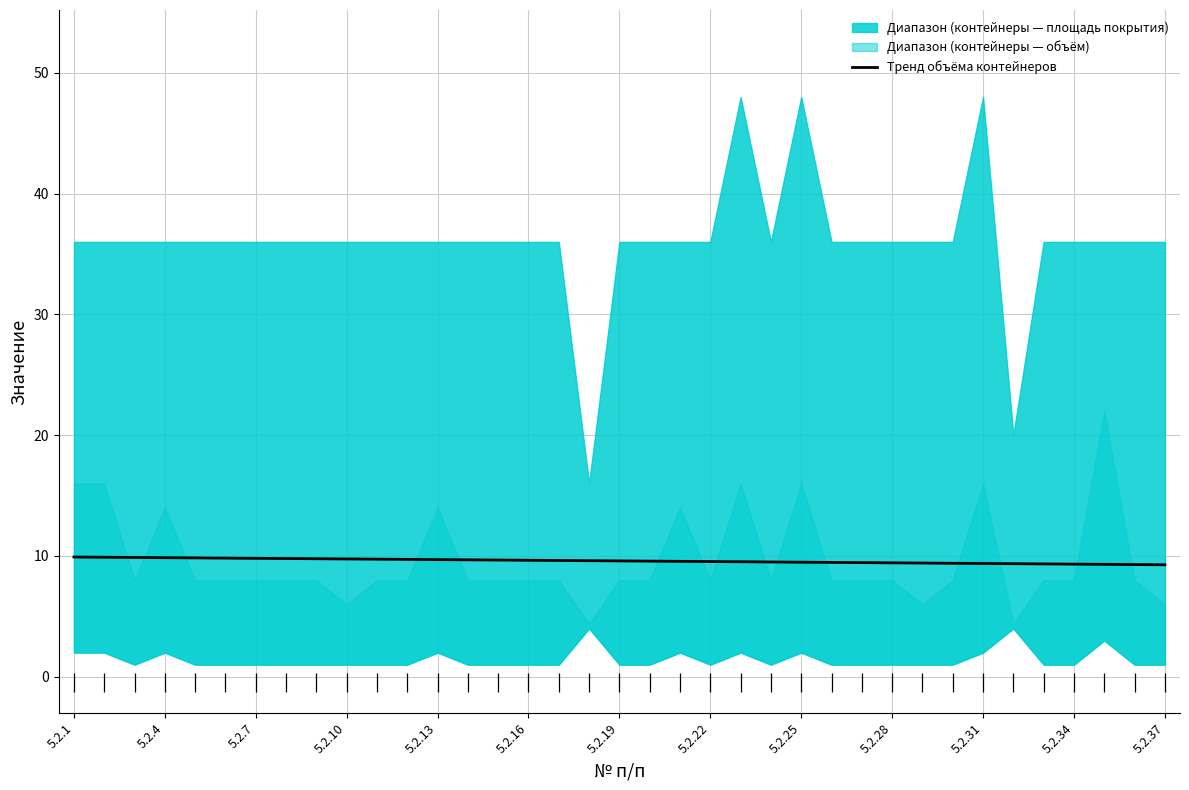

What is the change in value from 5.2.1 to 26?

-0.5